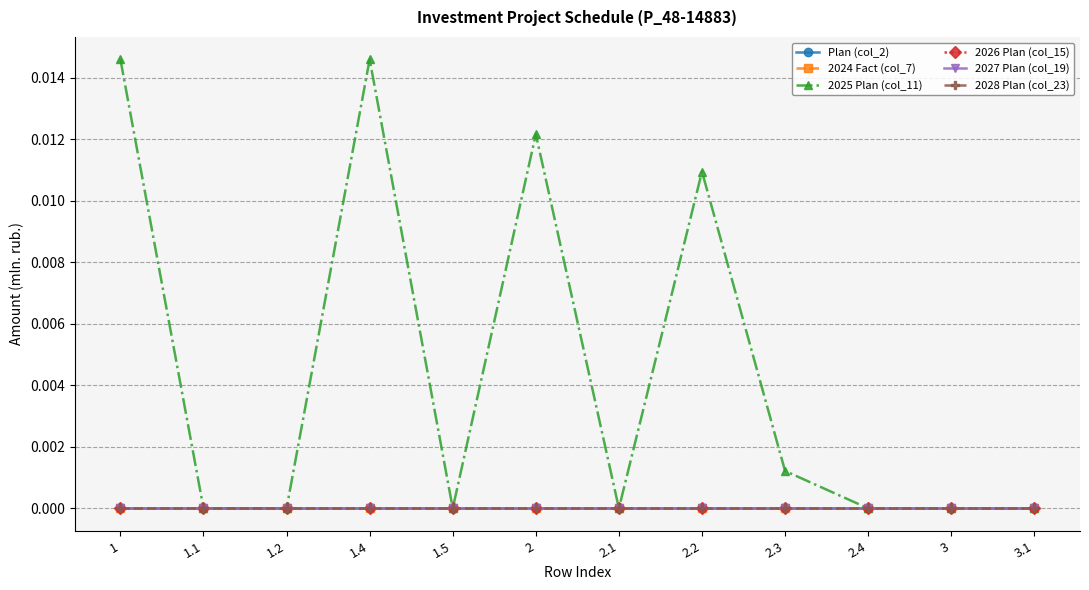

At 2.2, list the series in order from smallest to largest.

Plan (col_2), 2024 Fact (col_7), 2026 Plan (col_15), 2027 Plan (col_19), 2028 Plan (col_23), 2025 Plan (col_11)